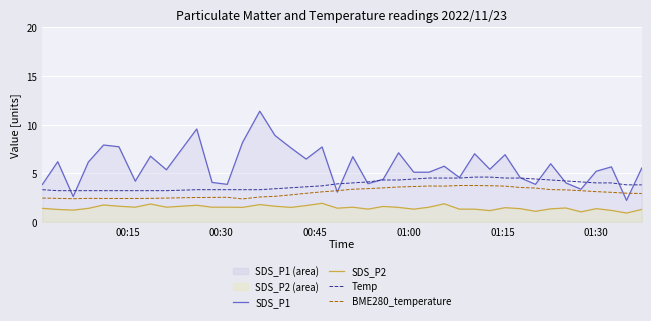

Which series has the largest total across all categories?

SDS_P1